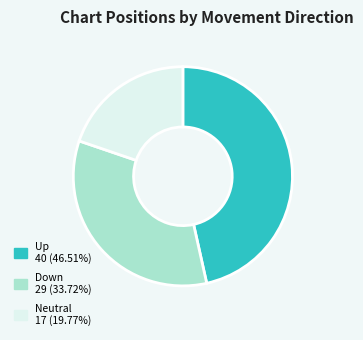

Is there a majority slice in this chart?

No